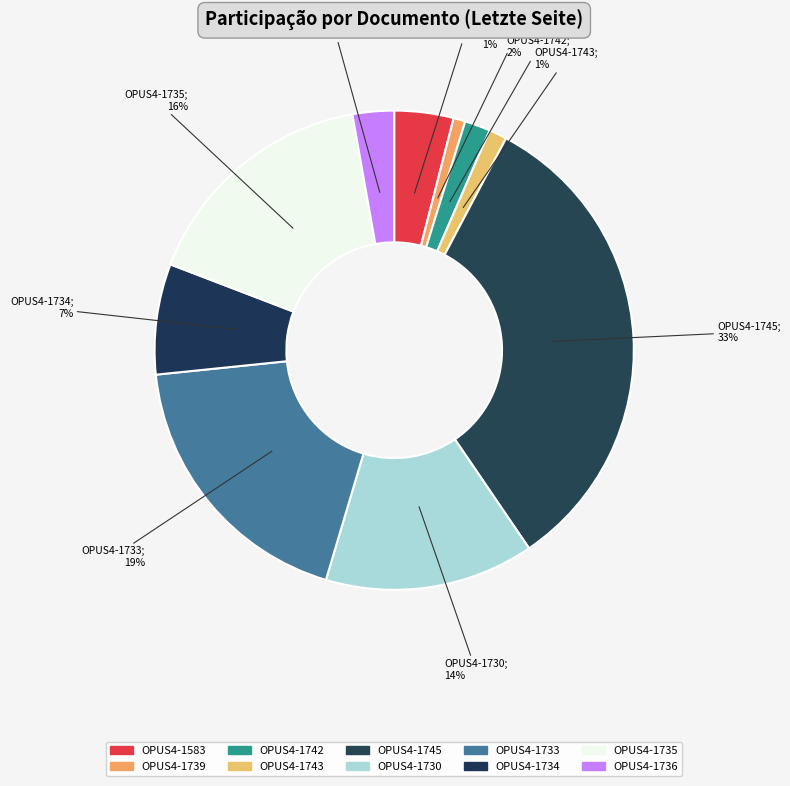

What percentage do OPUS4-1743 and OPUS4-1742 together represent?

2.9%